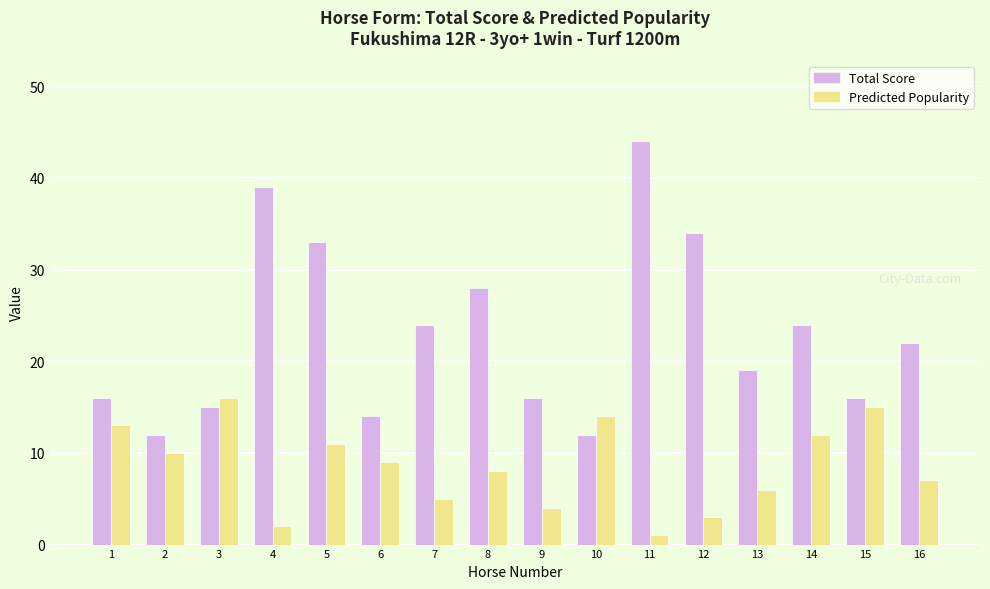

How many distinct data groups are displayed?

2